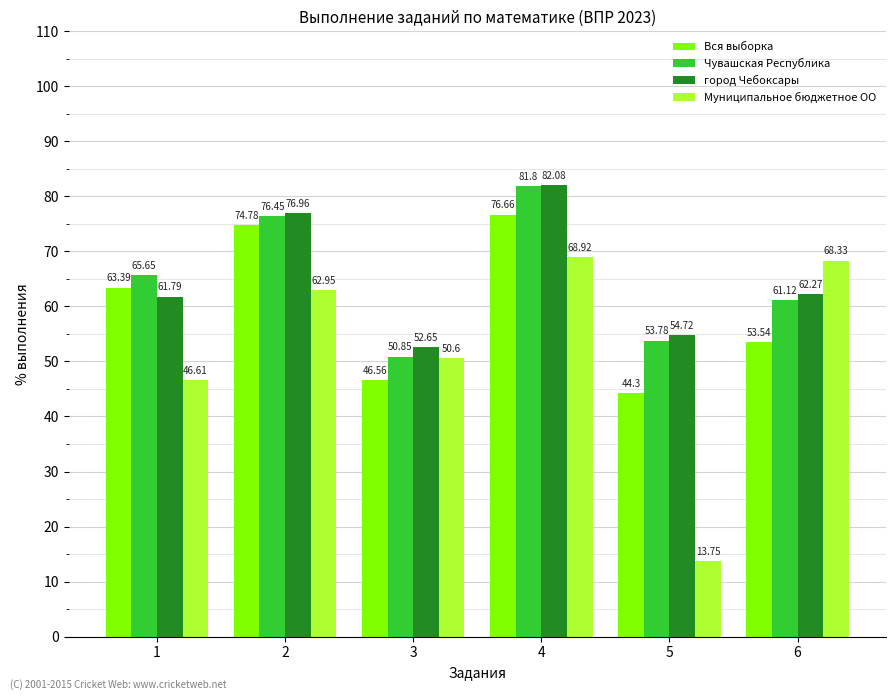

Is the value of Чувашская Республика at 4 greater than the value of Вся выборка at 1?

Yes